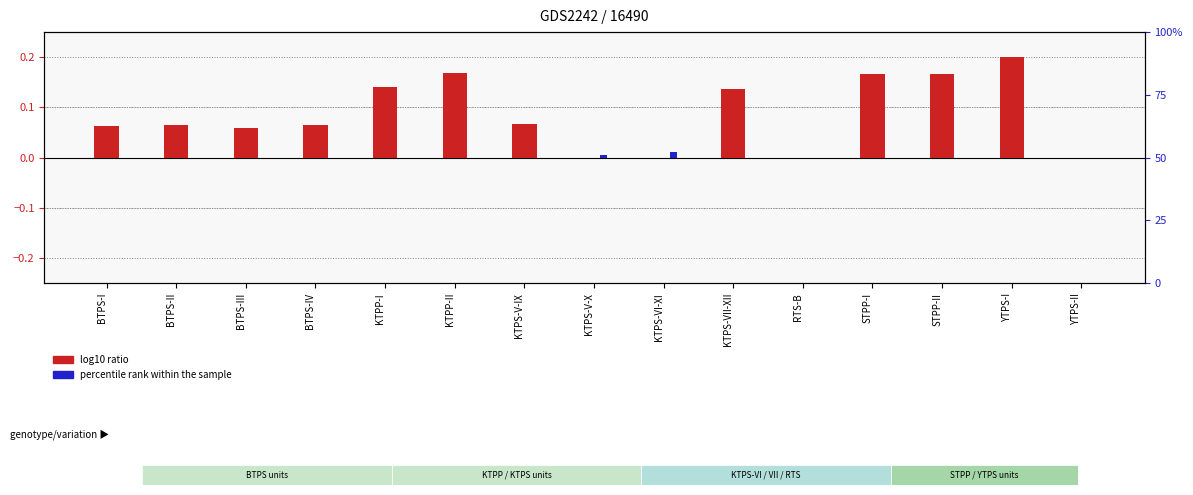

Rank the series by their maximum value, from lowest to highest.

Off Bar (percentile rank), On Bar (log10 ratio)